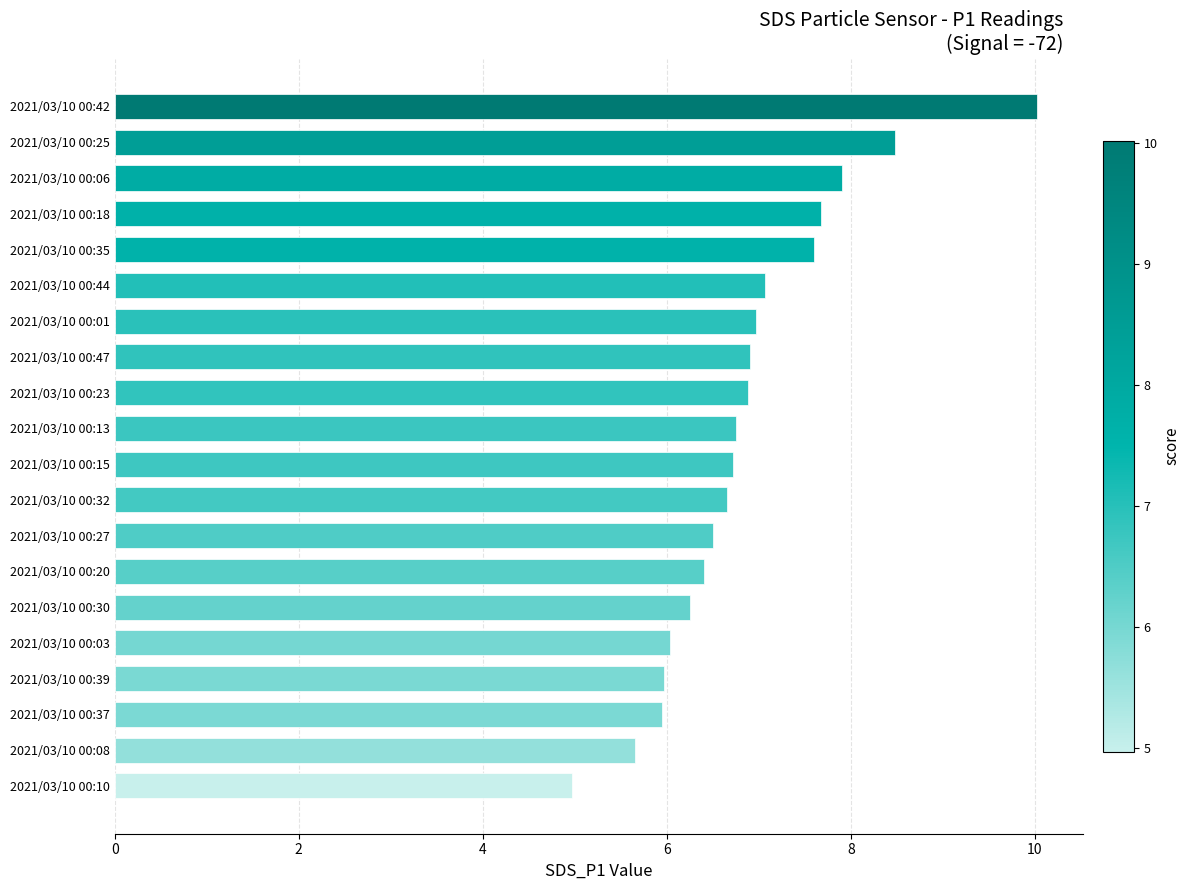

Count the number of data series in this chart.

1